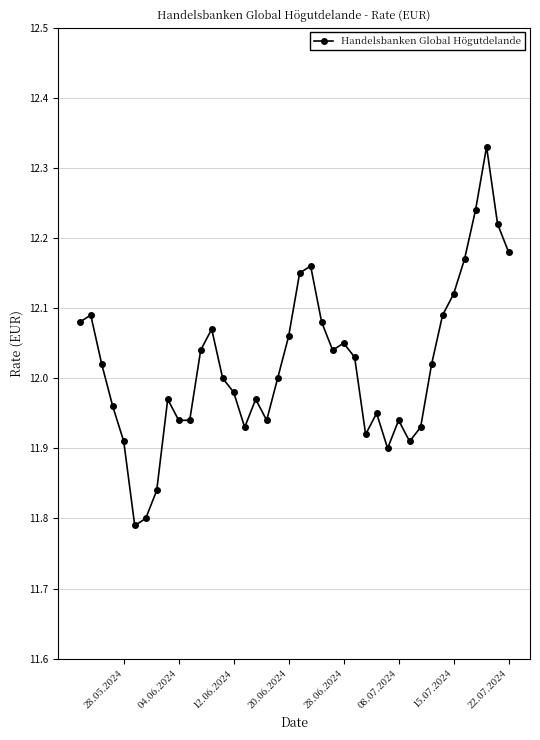

How many categories are shown in the chart?

40